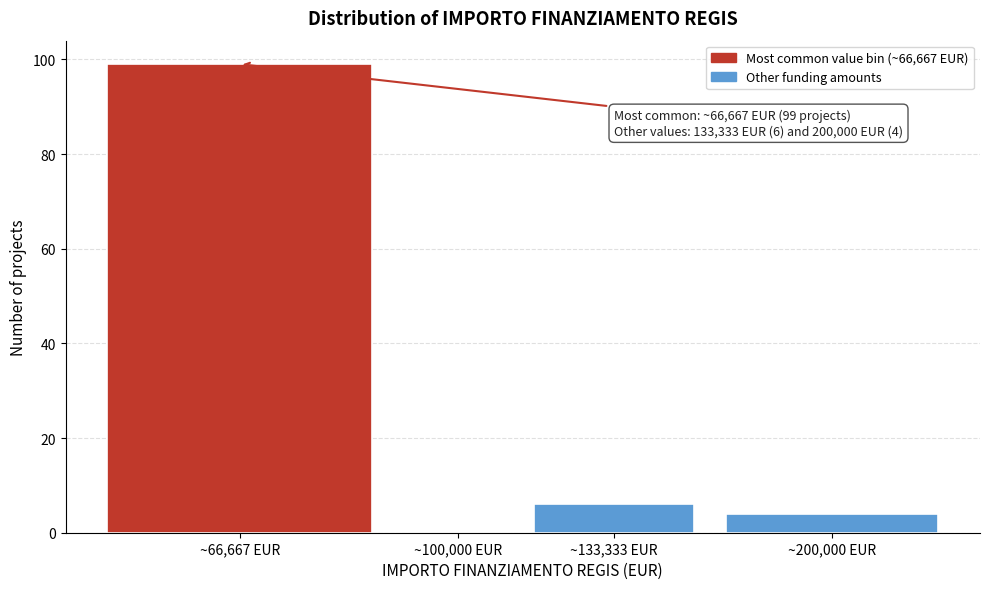

Reading right to left, extract all data points from this chart.

~200,000 EUR=4	~133,333 EUR=6	~100,000 EUR=0	~66,667 EUR=99